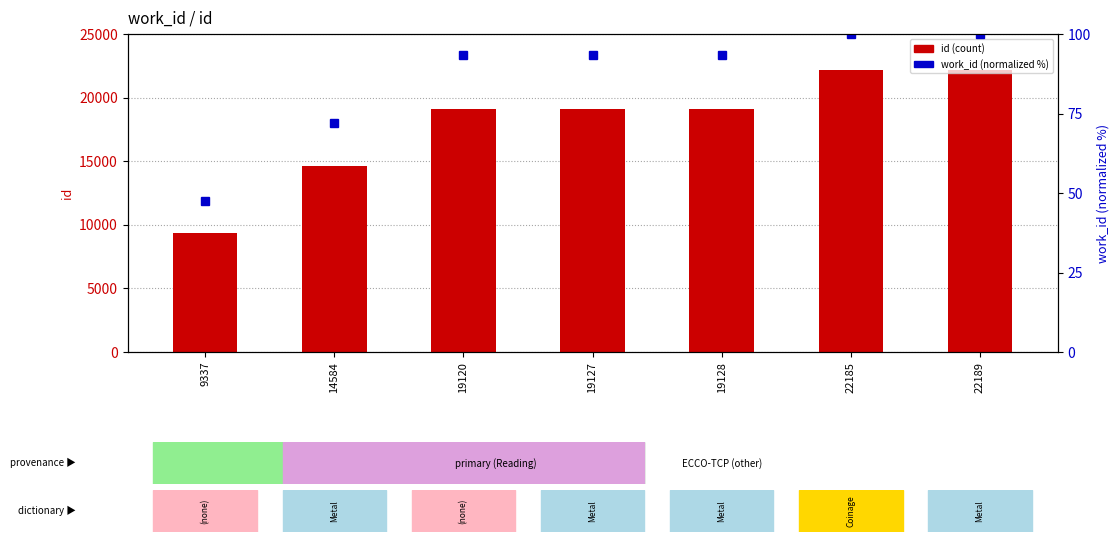

Which series changed the most between 19128 and 22189?

id